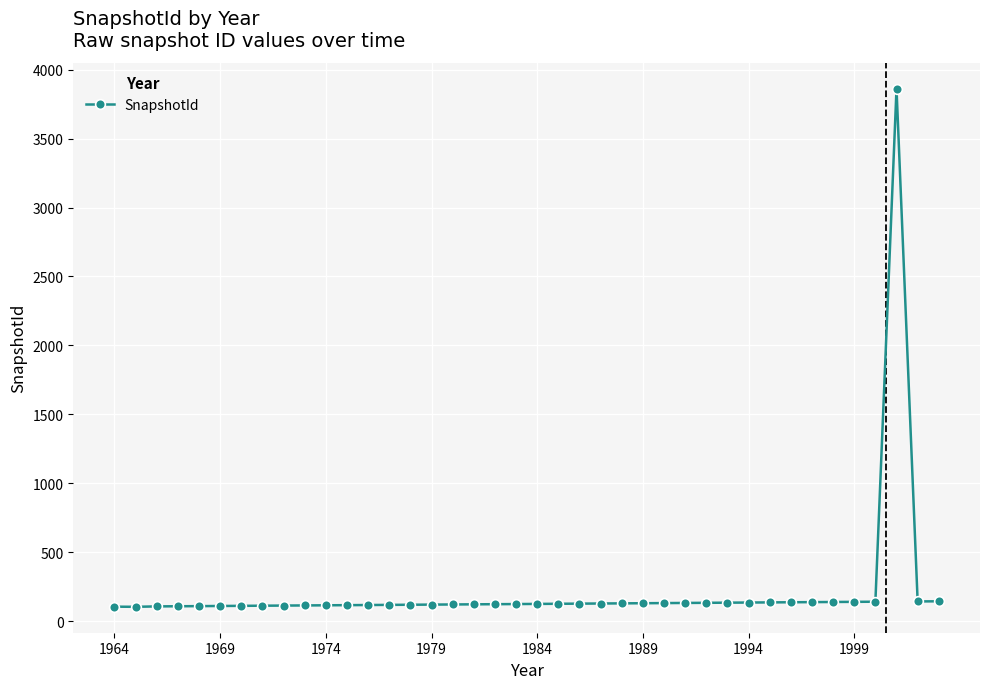

What is the value of the 24th point from the left?

127